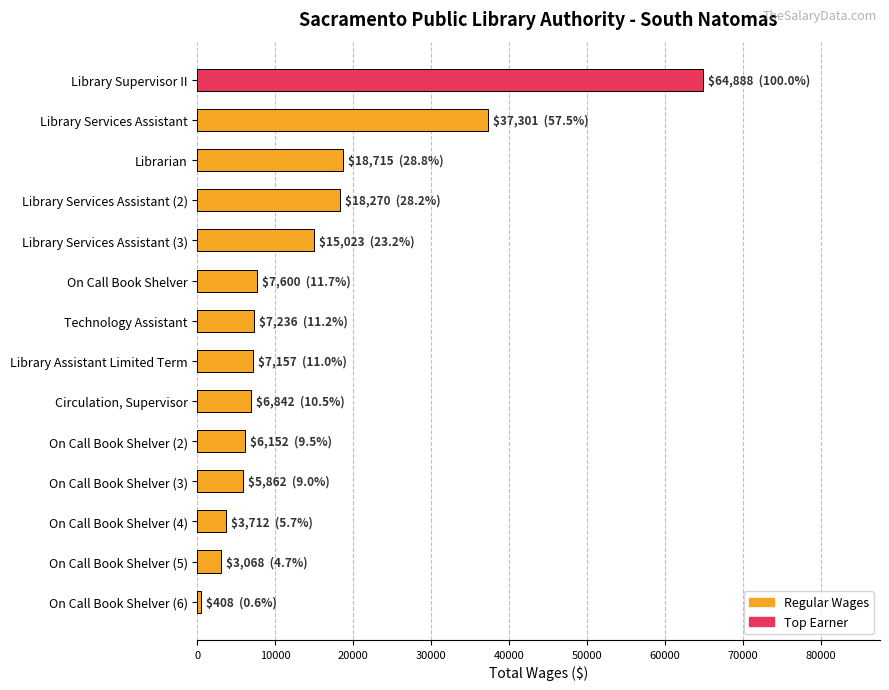

What is the label of the 9th bar from the bottom?

On Call Book Shelver